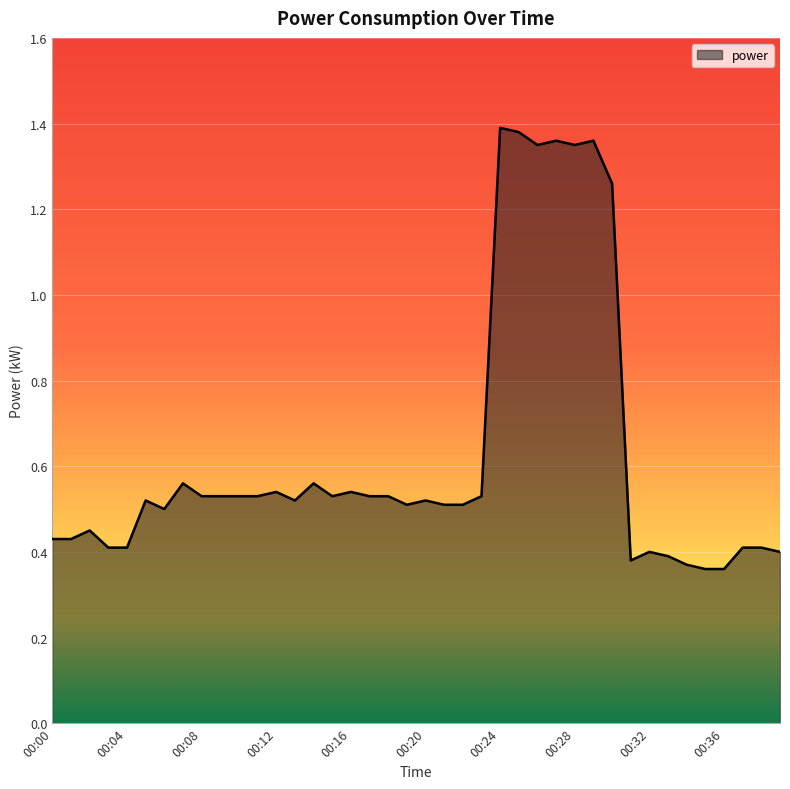

What is the difference between the maximum and minimum values?

1.0